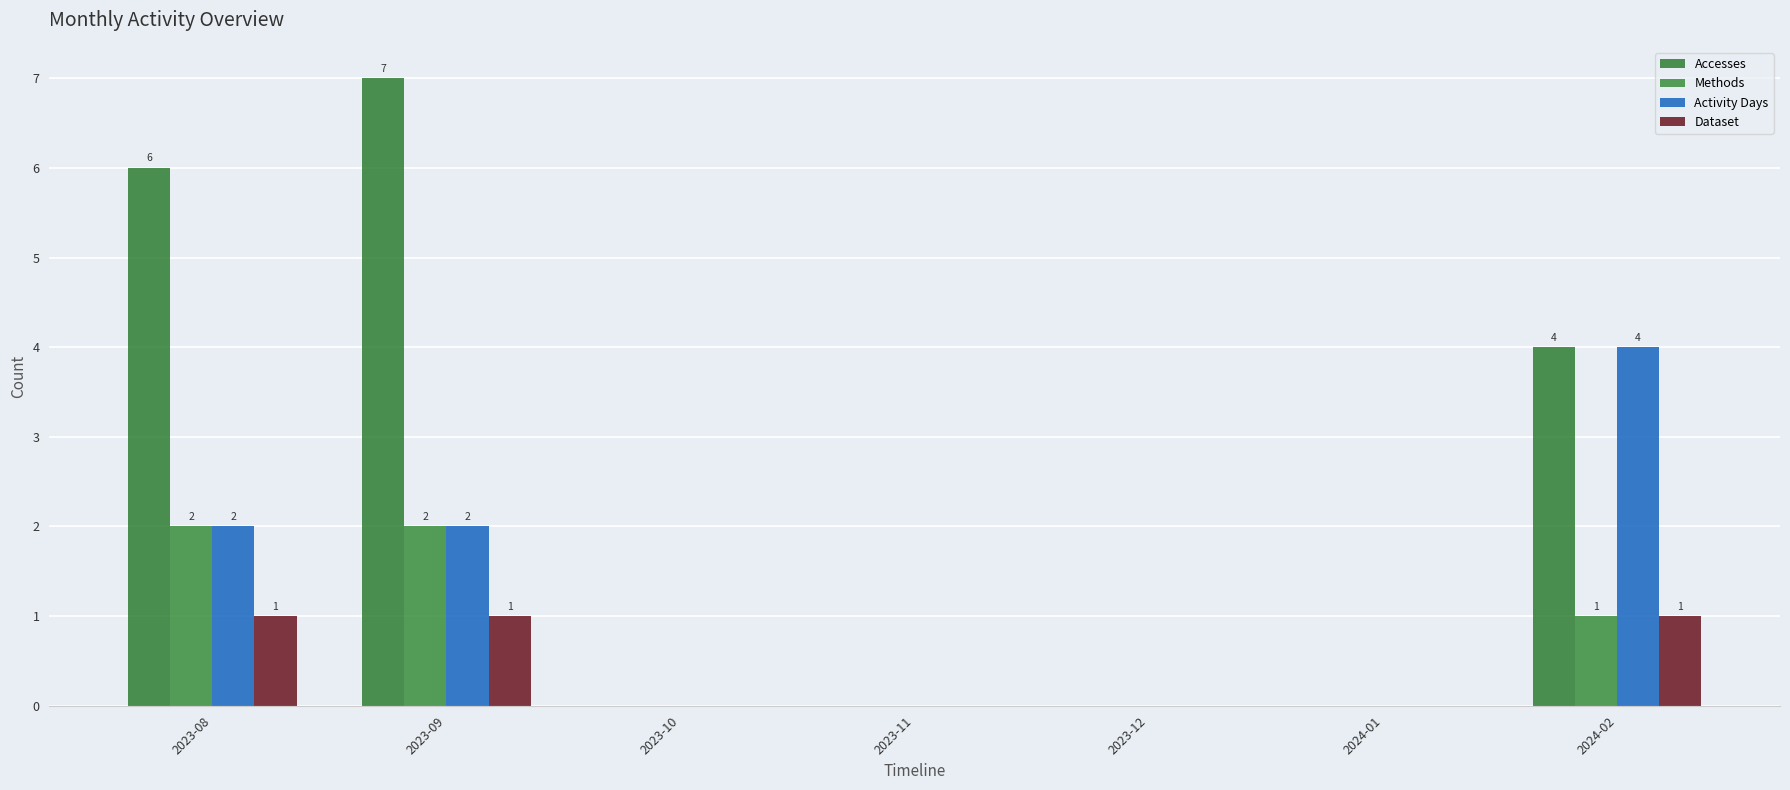

Is it true that Accesses equals 0 at 2023-12?

True